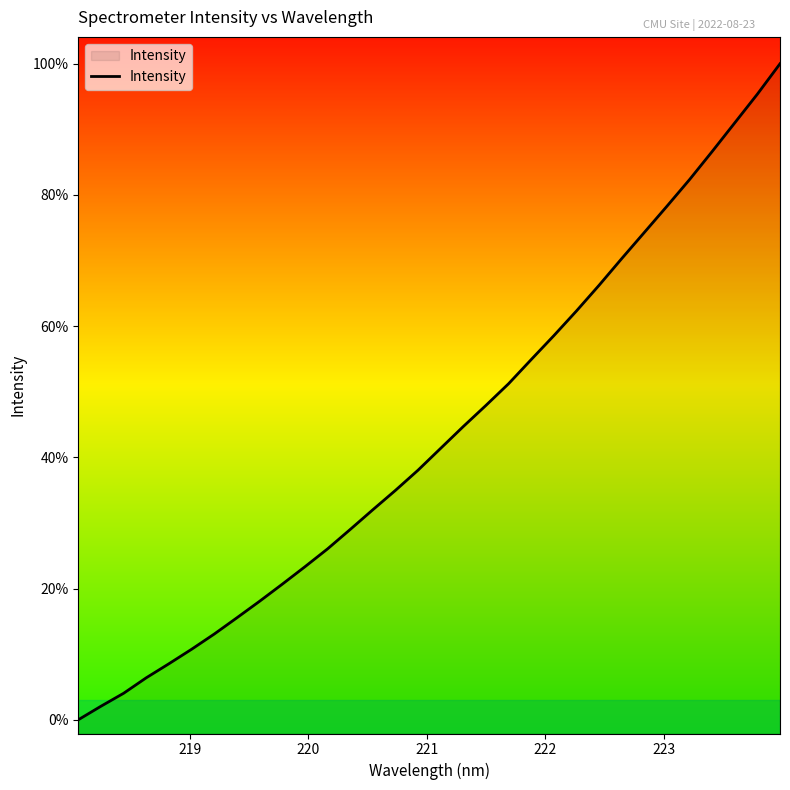

Does the chart have visible grid lines?

No